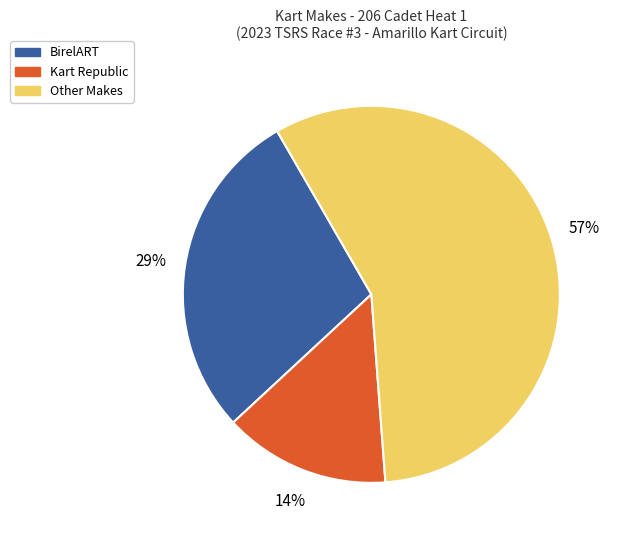

Count the number of slices in the pie.

3